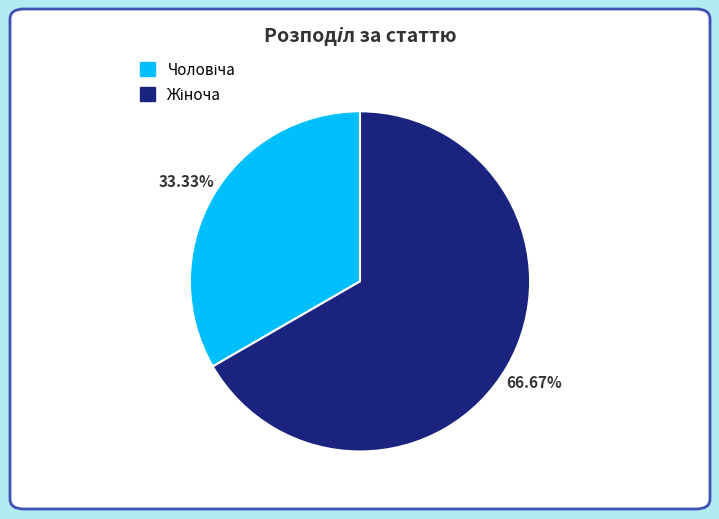

Is there a majority slice in this chart?

Yes